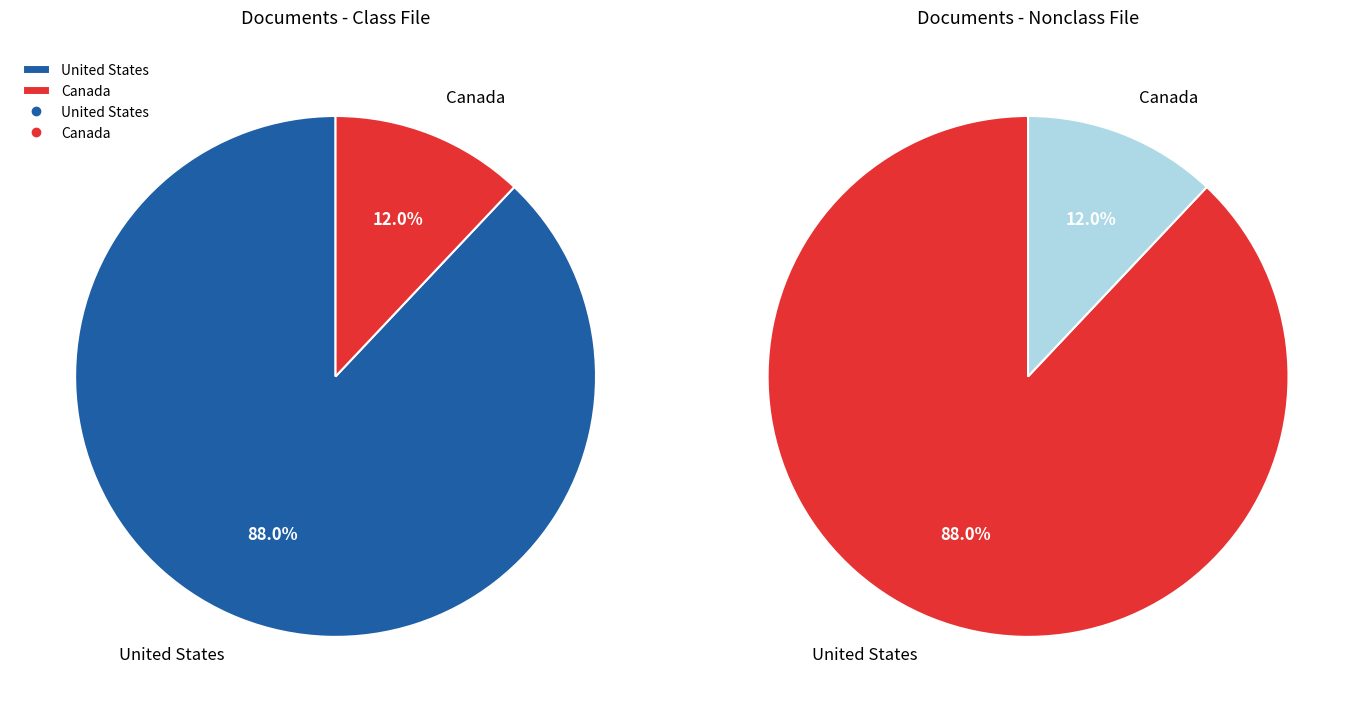

Which has a higher value, United States or Canada?

United States